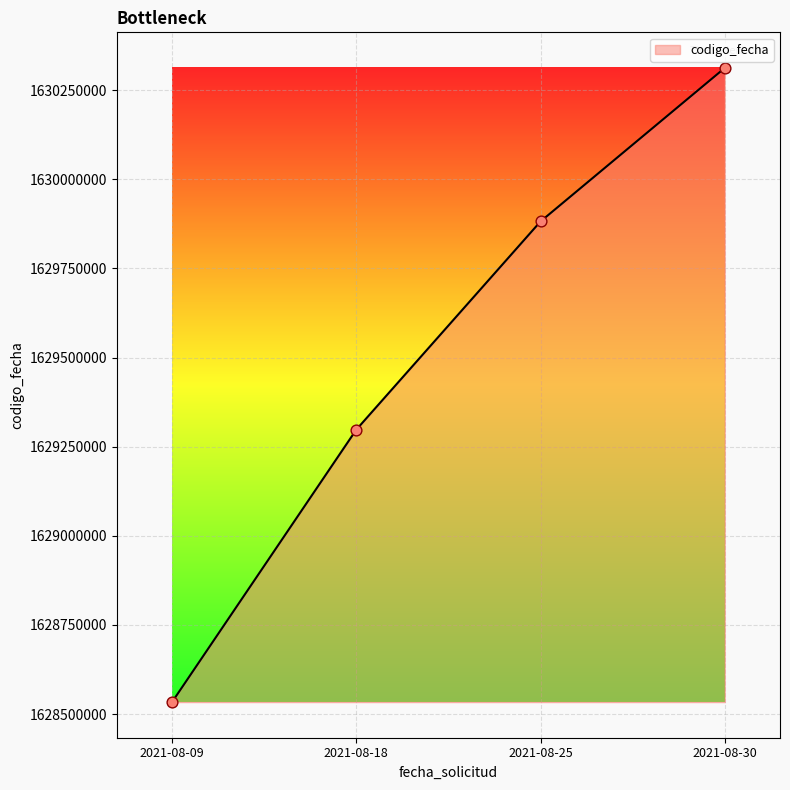

What is the ratio of the value at 2021-08-18 to the value at 2021-08-25?

1.0